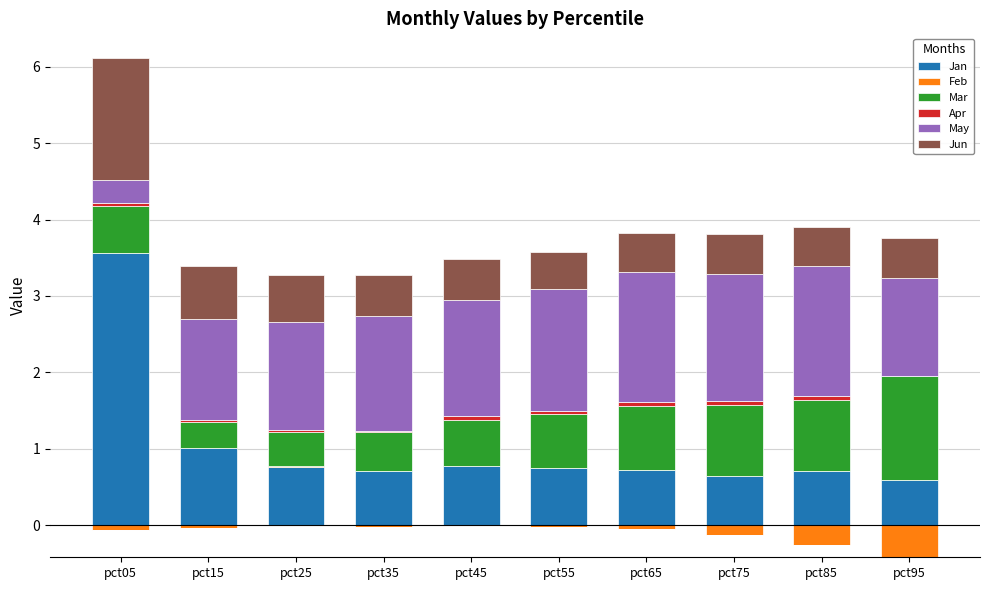

How many data points does each series have?

10